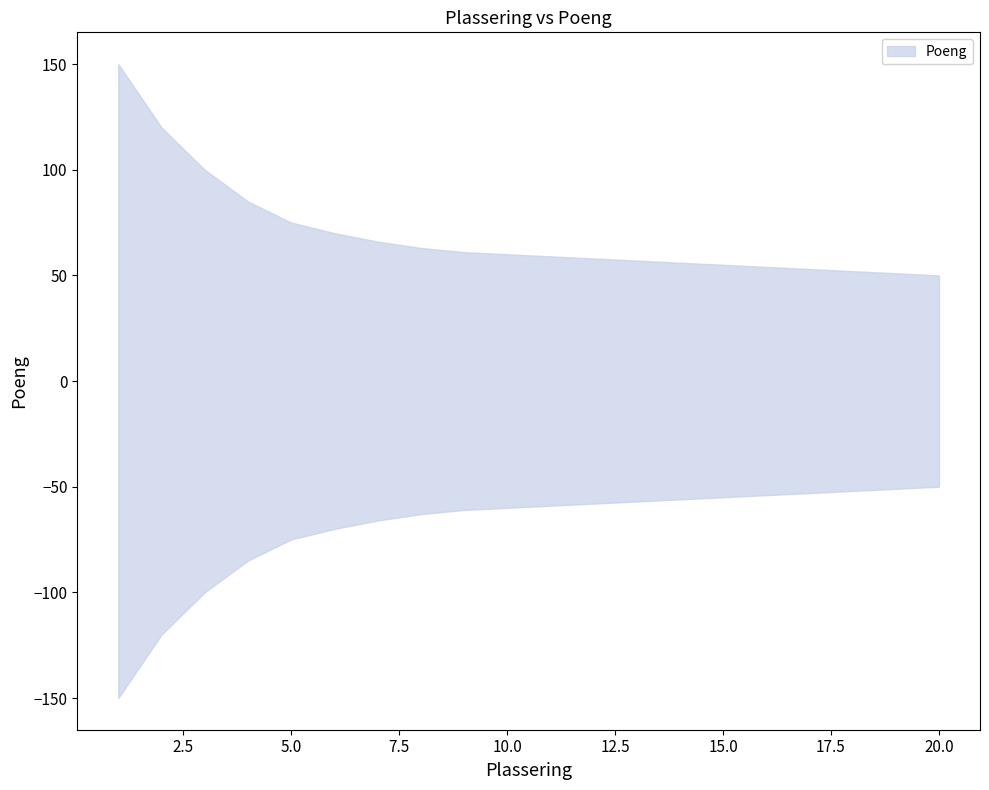

Is it true that the value at 3 is 153?

False